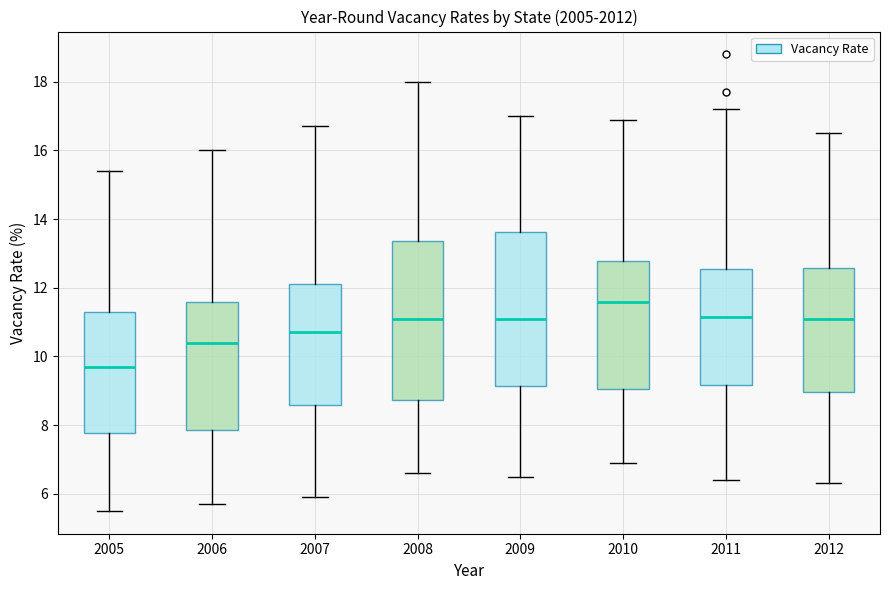

Where does the median line of the box at x = 2010 sit on the y-axis? The values are not printed on the chart, so give them approximately, as read against the axis.

11.6